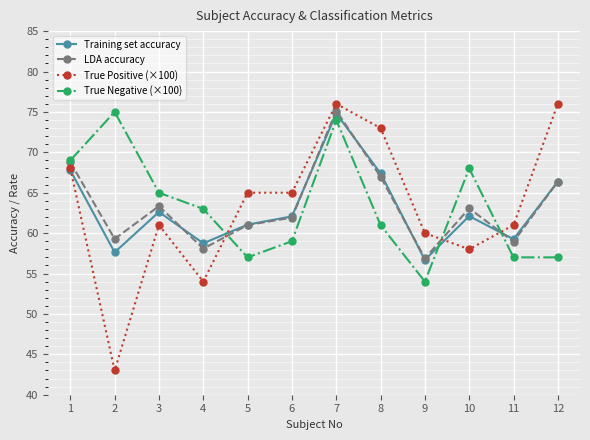

How many interior local valleys does the LDA accuracy series have?

4